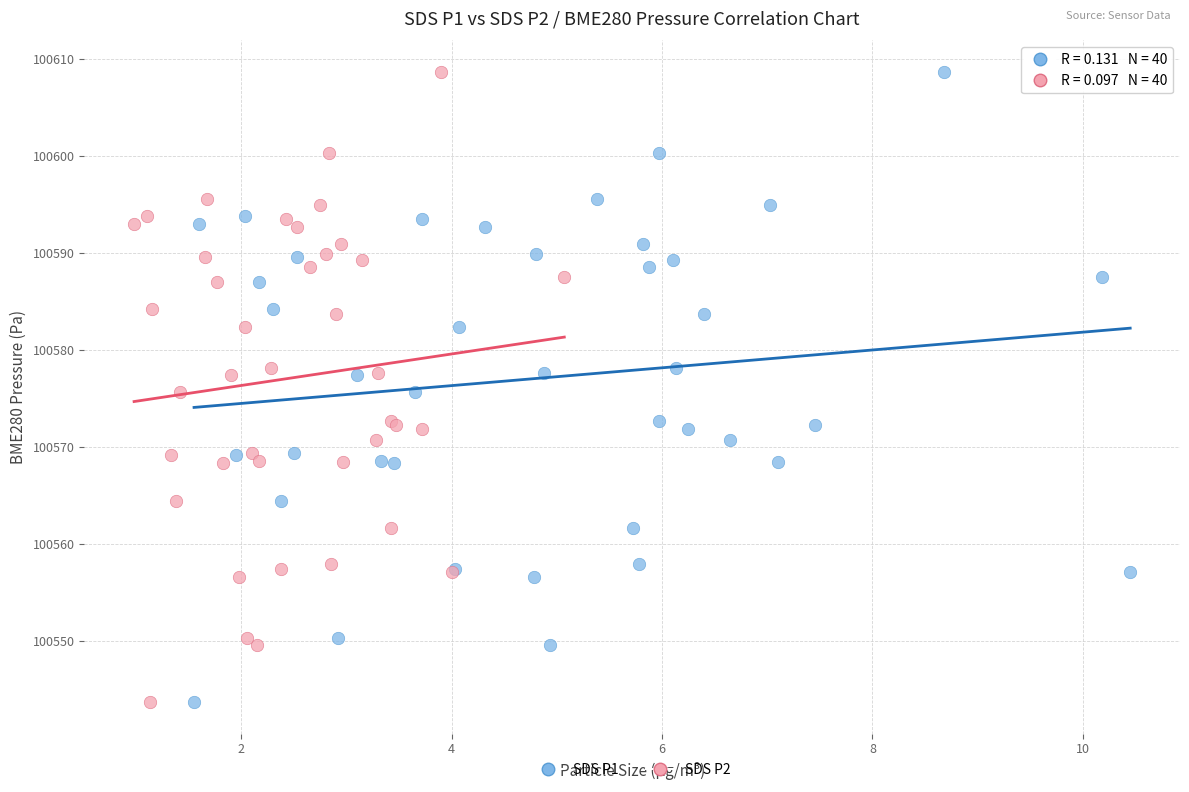

What are all the series names shown in the legend?

SDS P1, SDS P2